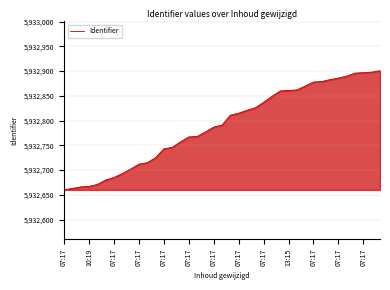

What is the difference between the maximum and minimum values?

241